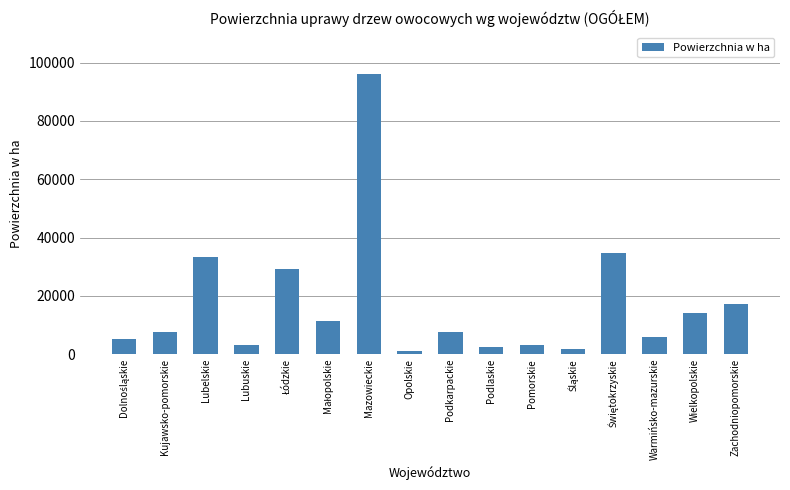

What is the sum of all values?

274230